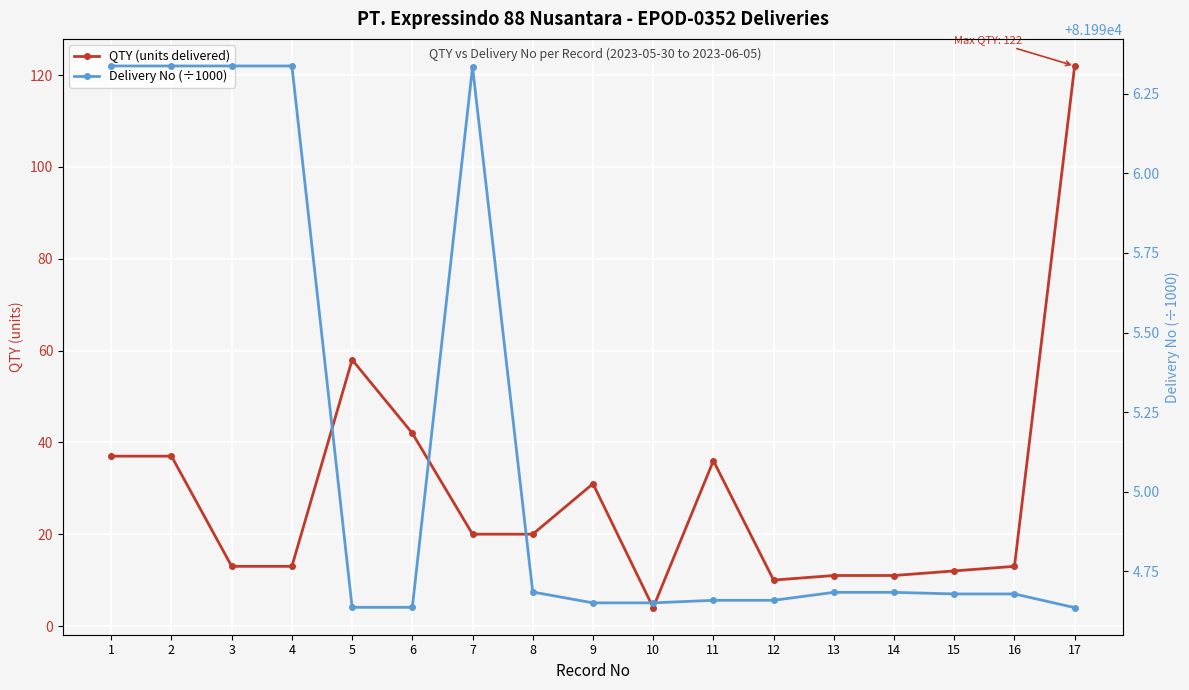

Is it true that QTY (units delivered) equals 10.0 at 12?

True